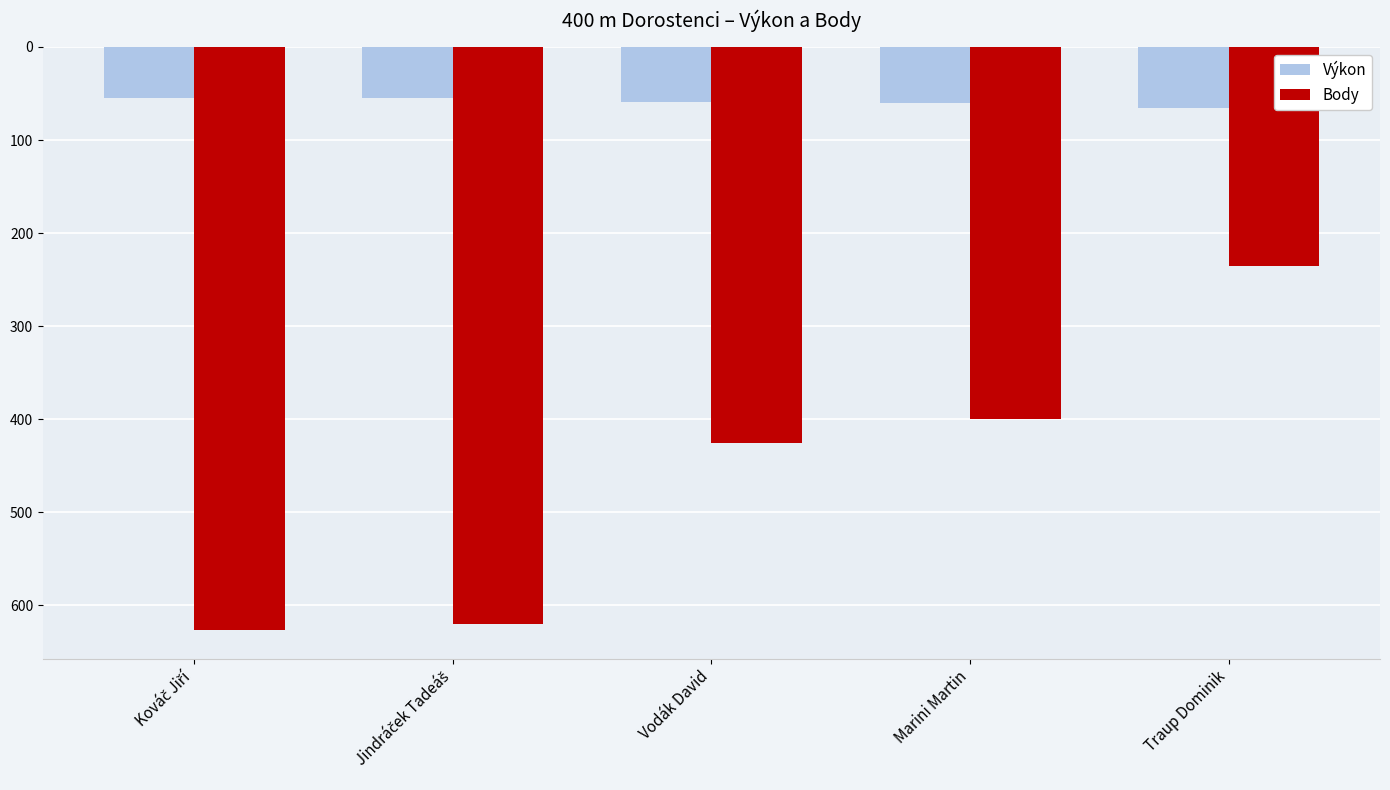

Reading left to right, extract all data points from this chart.

Výkon: -54.3	-54.5	-59.7	-60.4	-65.9
Body: -626.0	-620.0	-425.0	-400.0	-235.0